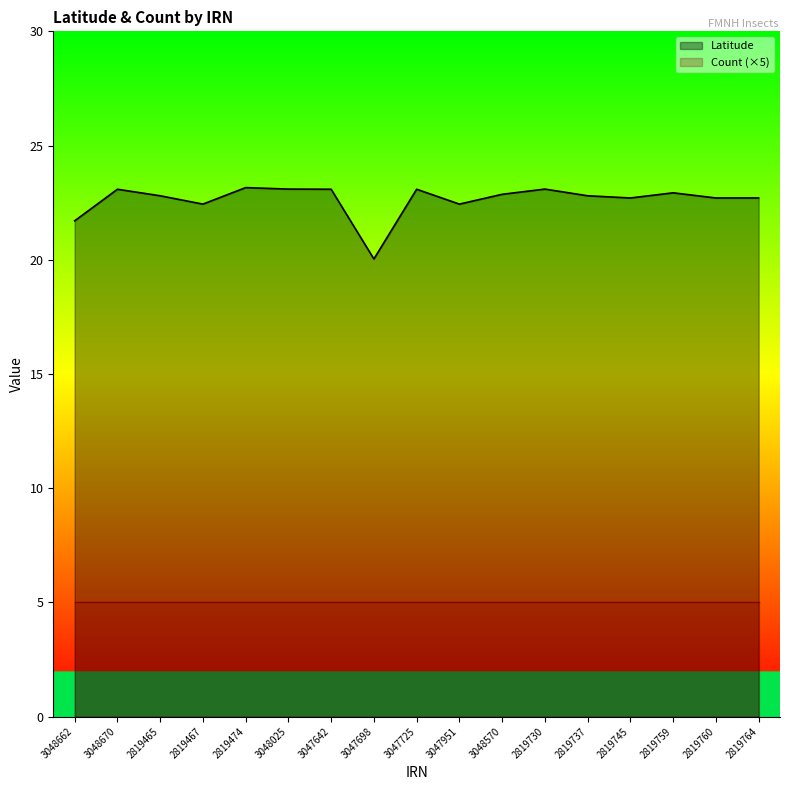

At which category is the sum across all series the highest?

2819474